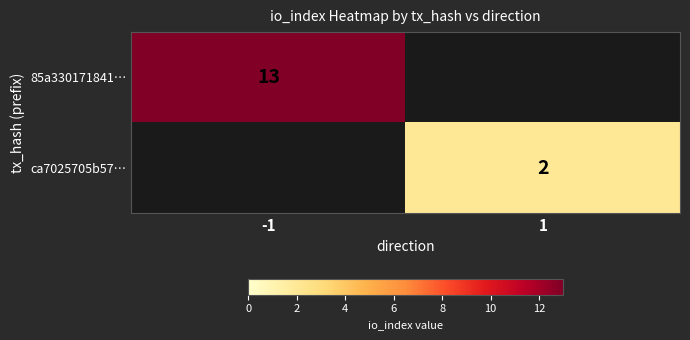

True or false: 85a330171841… has a value of 4 at -1.

False